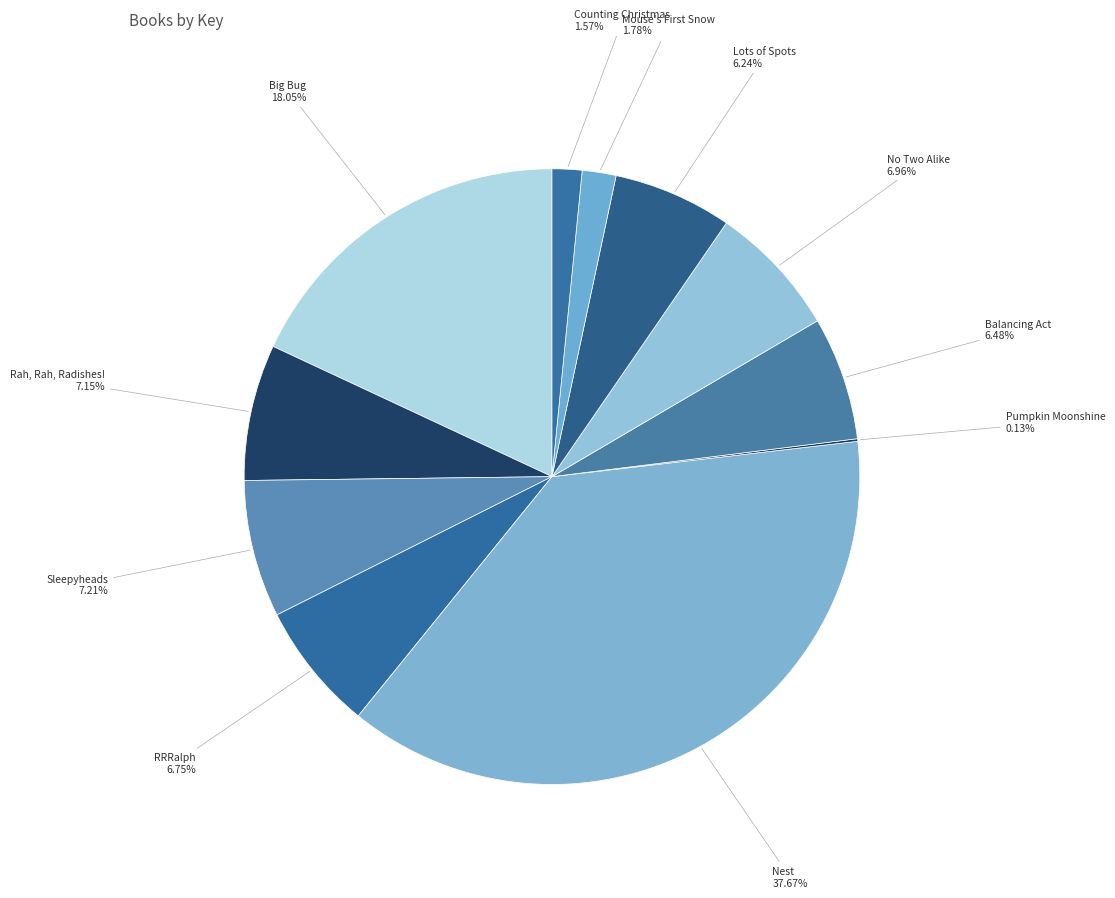

What is the largest slice in the pie chart?

Nest